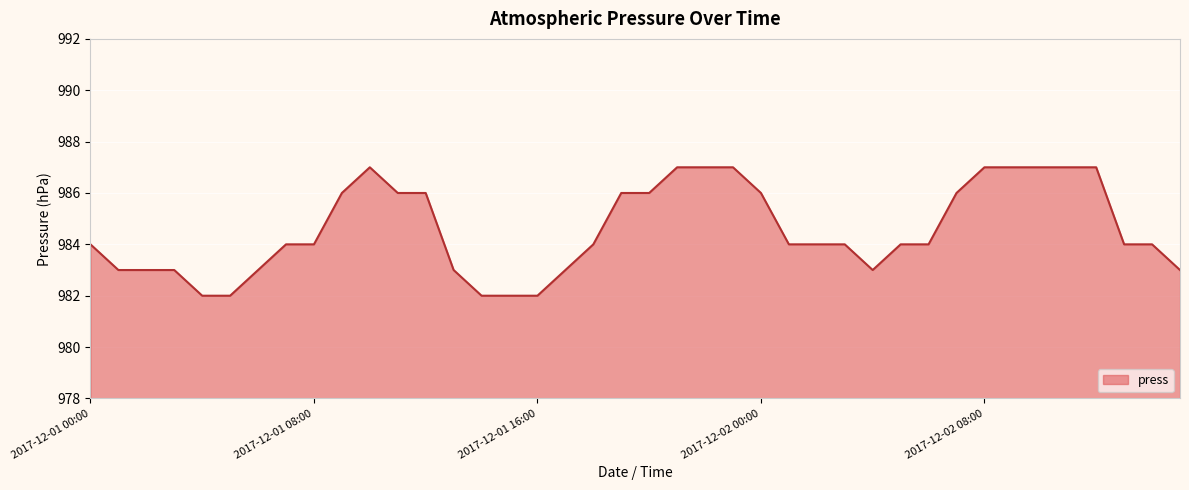

What is the smallest value displayed?

982